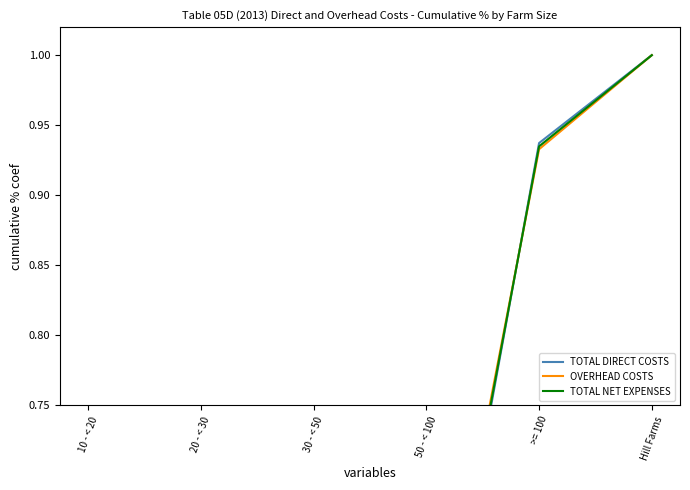

List the series in order of their peak value, lowest first.

TOTAL DIRECT COSTS, OVERHEAD COSTS, TOTAL NET EXPENSES